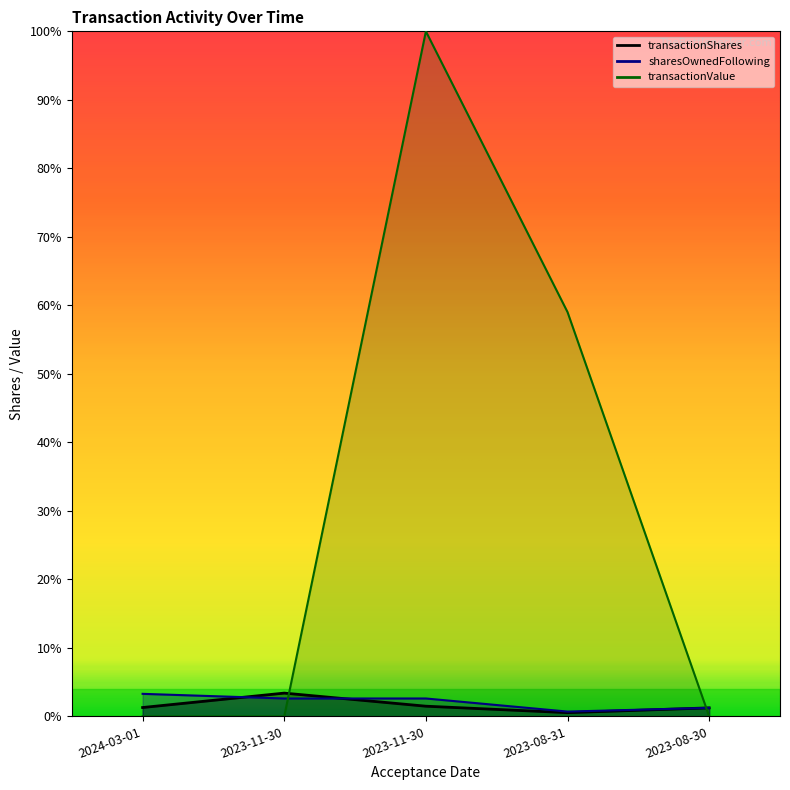

What is the highest value of the transactionShares series?

3.4